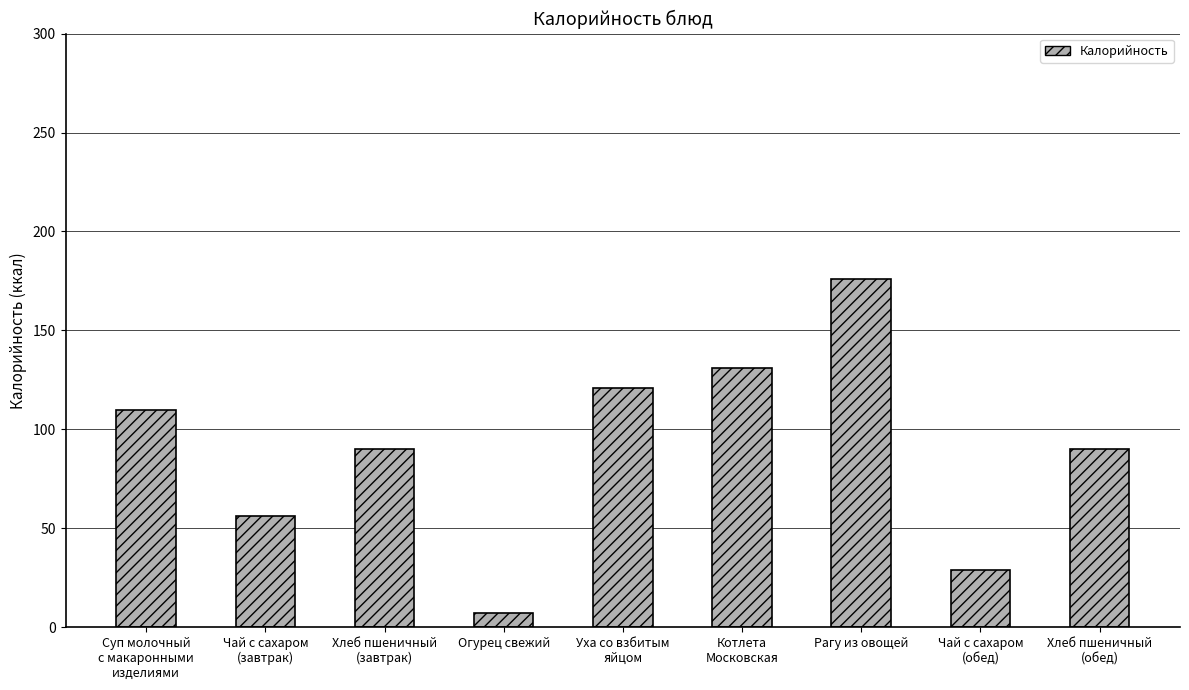

Reading left to right, transcribe all the data shown in this chart.

110	56	90	7	121	131	176	29	90